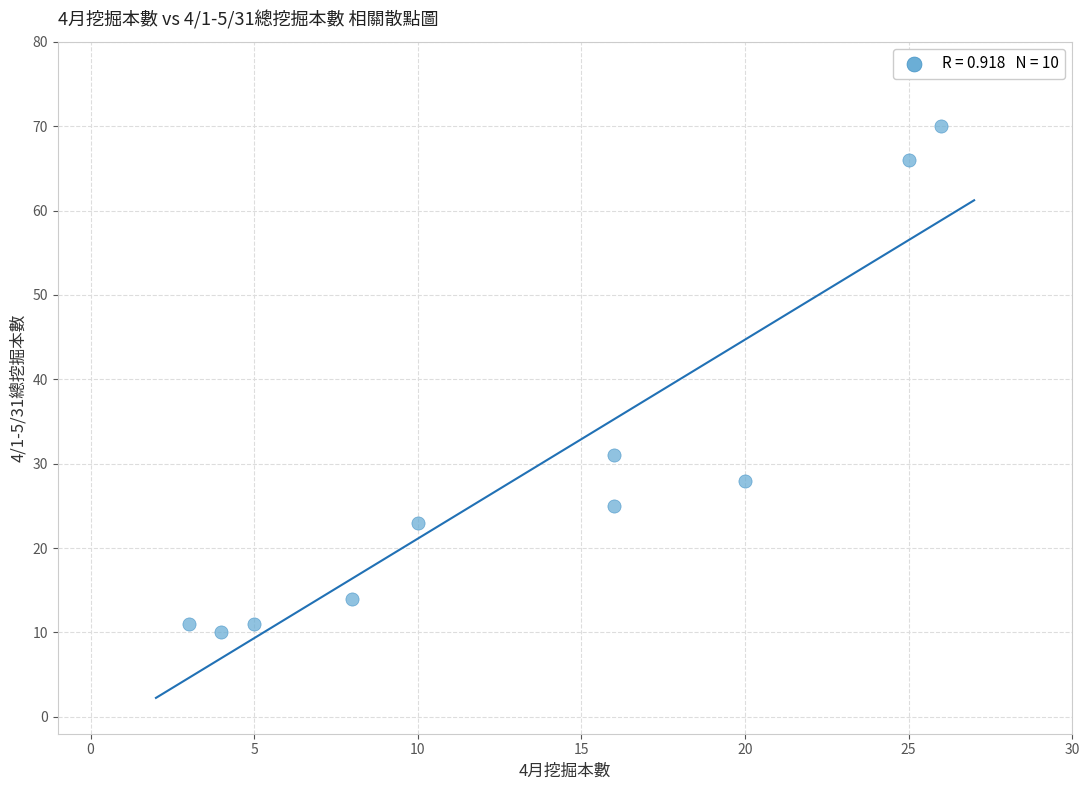

What is the average X value?

13